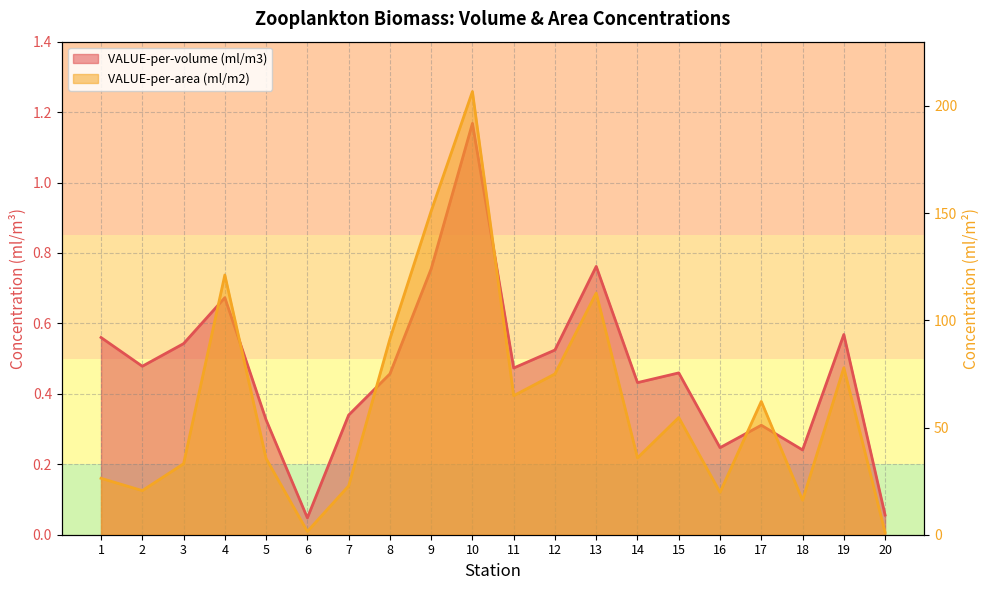

Which series has the largest total across all categories?

VALUE-per-area (ml/m2)